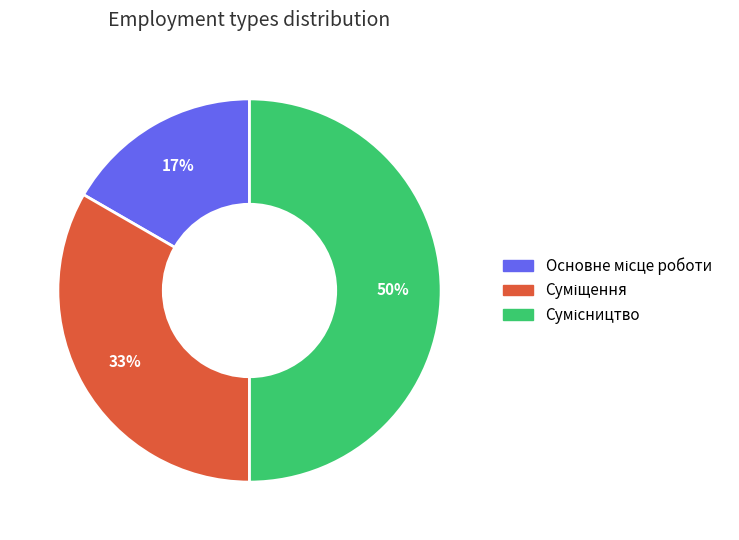

To the nearest percent, what is the average slice percentage?

33%